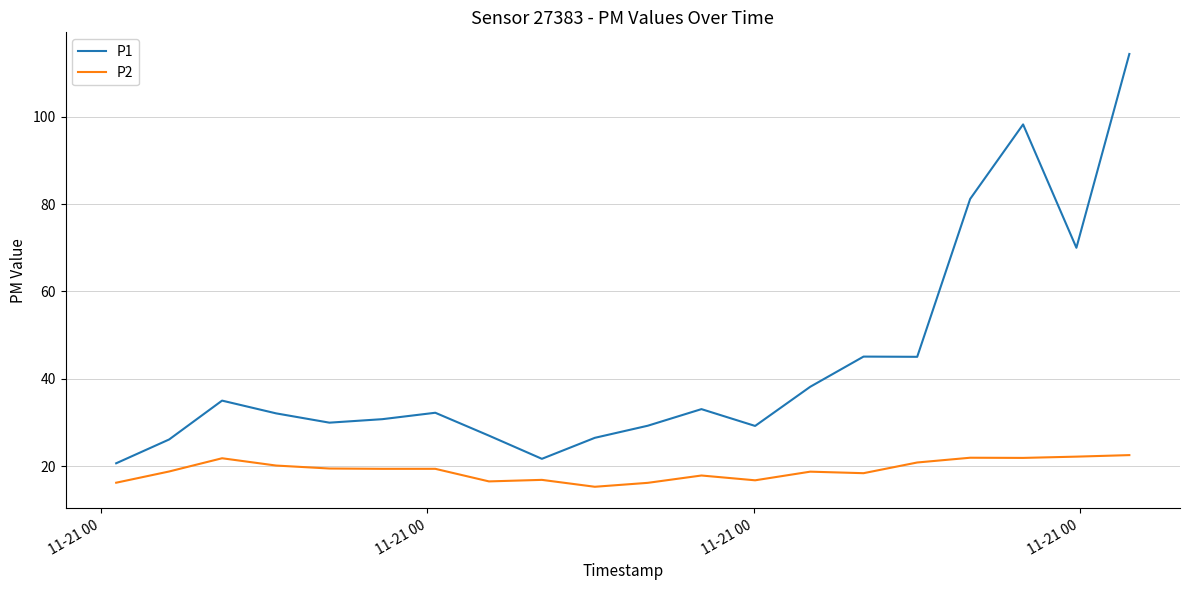

What is the highest value of the P1 series?

114.4